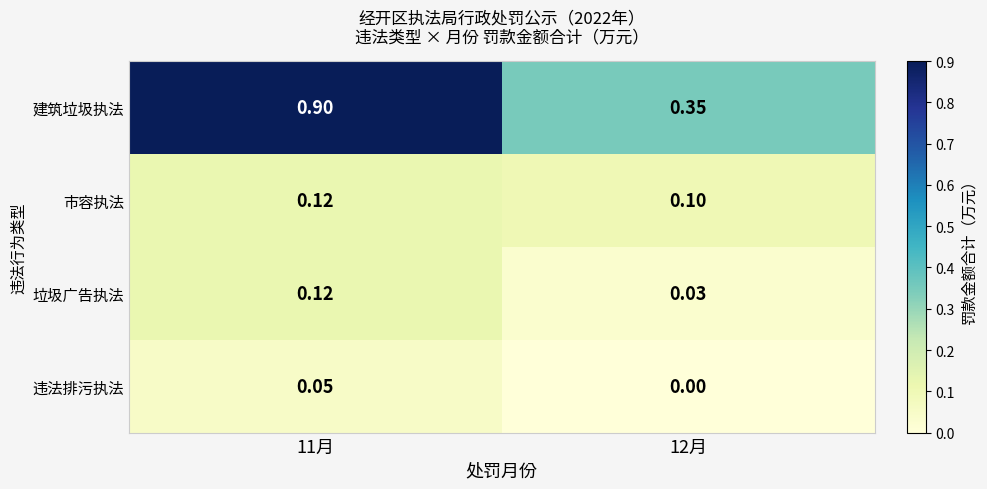

Which series has the largest range (max minus min)?

建筑垃圾执法